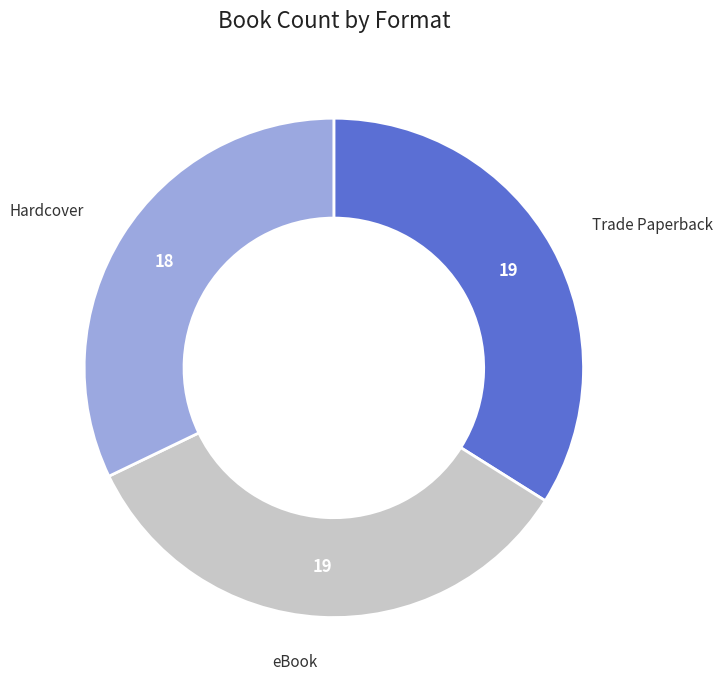

True or false: Trade Paperback accounts for 34% of the total.

True